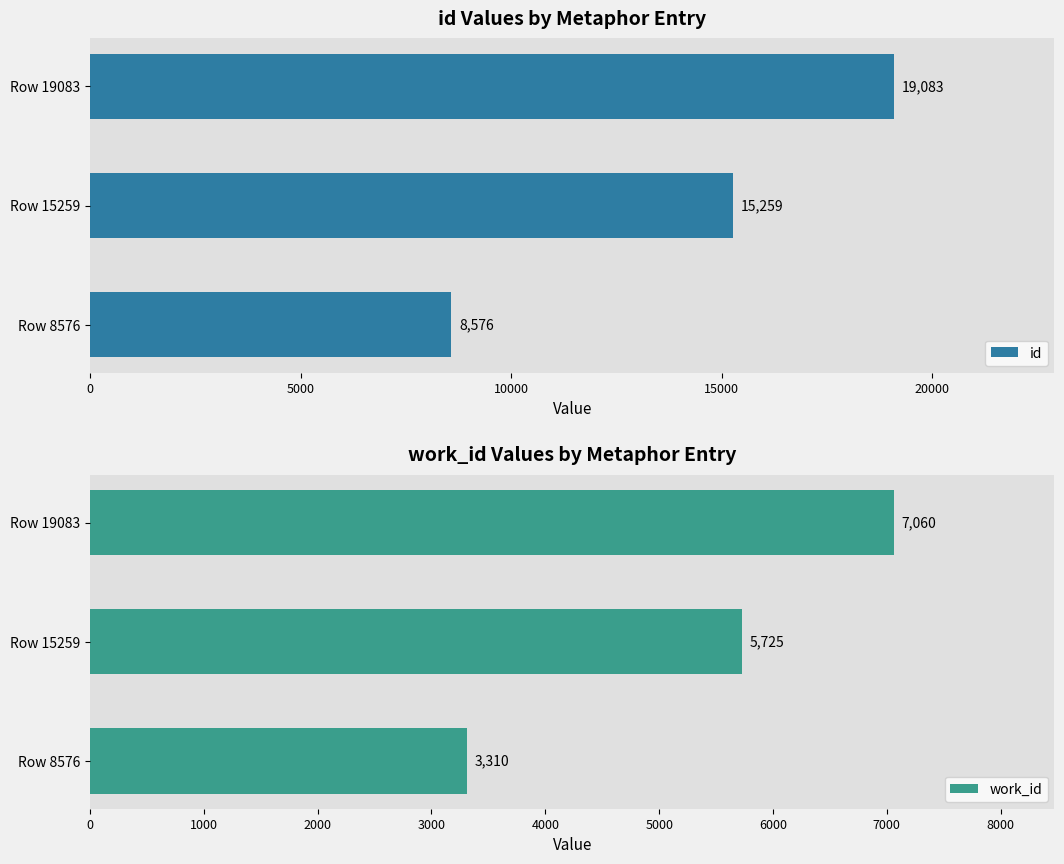

What value does the id series have at Row 15259?

15259